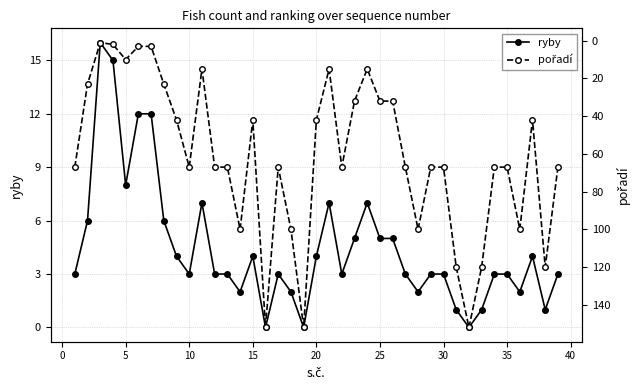

True or false: ryby has more than 2 points higher than both neighbors.

True